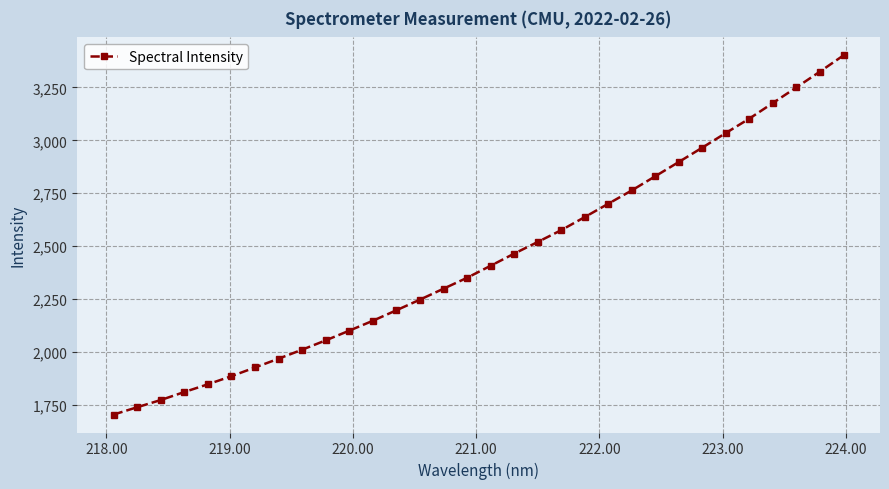

What is the greatest value displayed?

3401.2